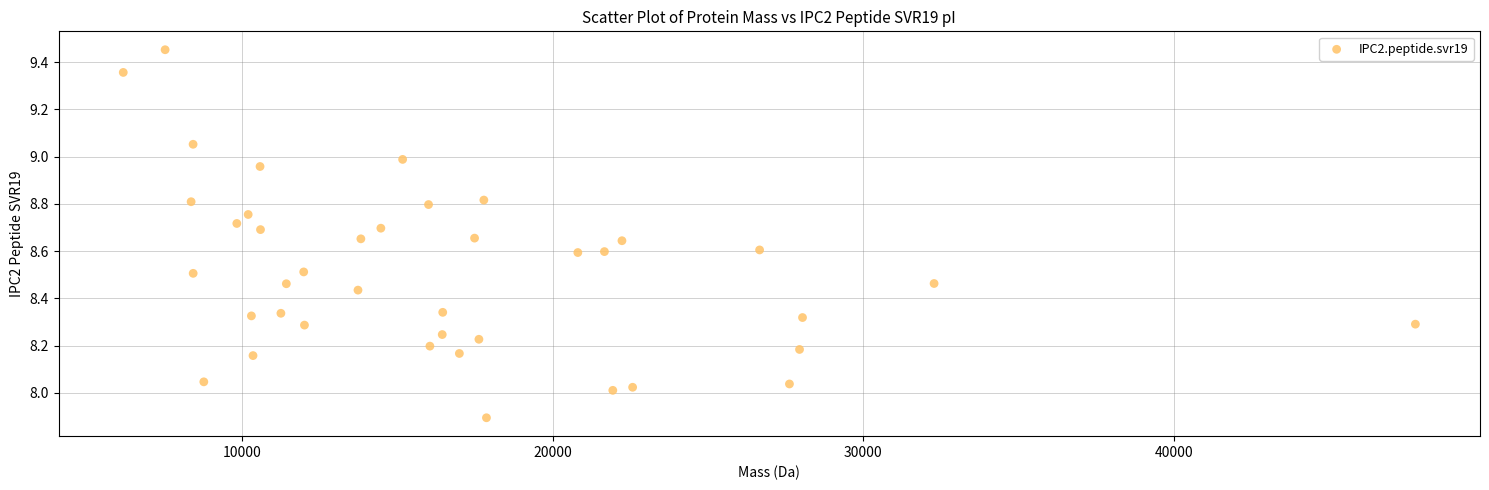

What is the range of Y values (max minus min)?

1.6